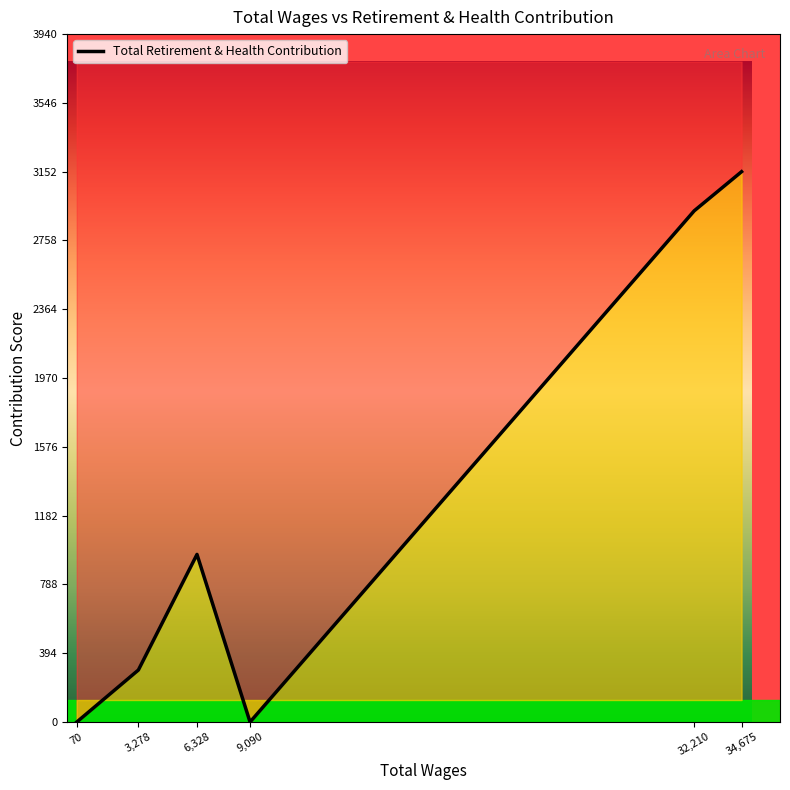

The value at 34,675 is 3152. True or false?

True